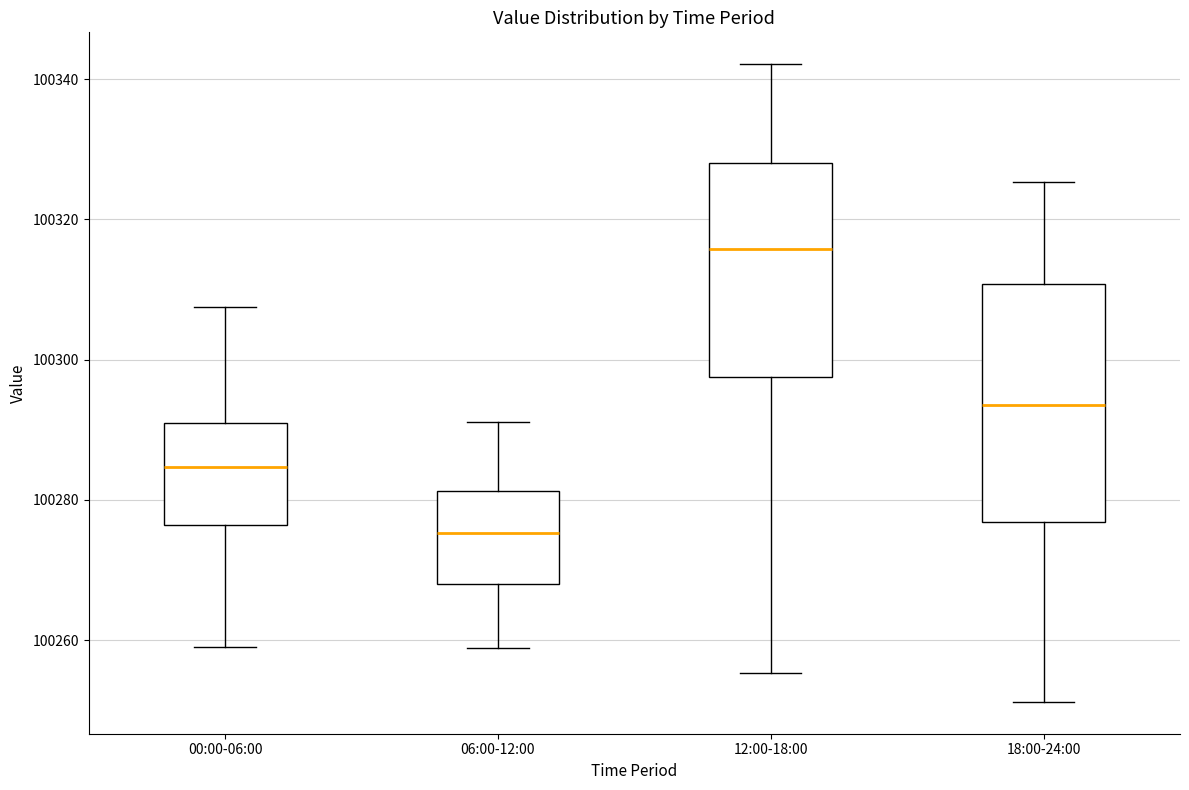

Which box is the tallest, from its lower edge to its upper edge?

18:00-24:00